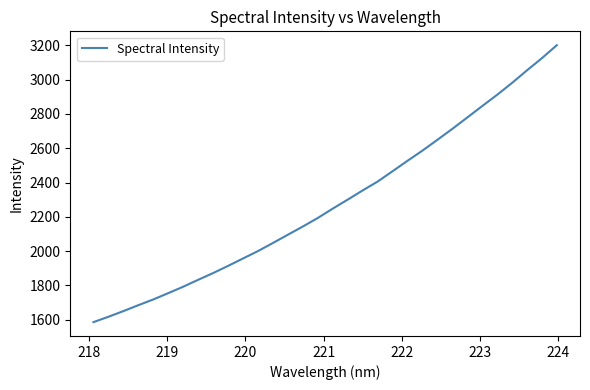

What is the smallest value displayed?

1585.7